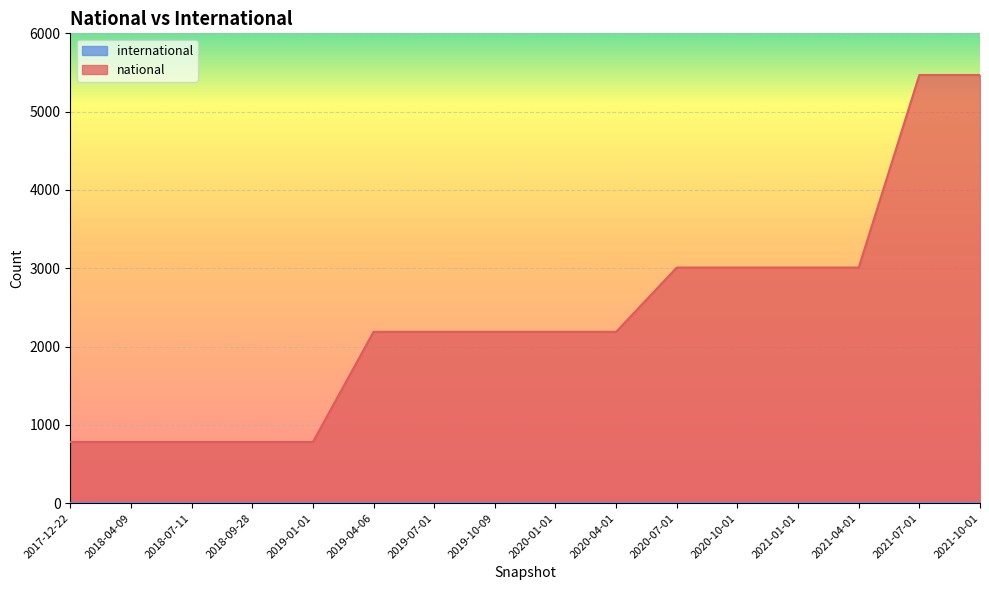

What is the maximum value shown in the chart?

5468